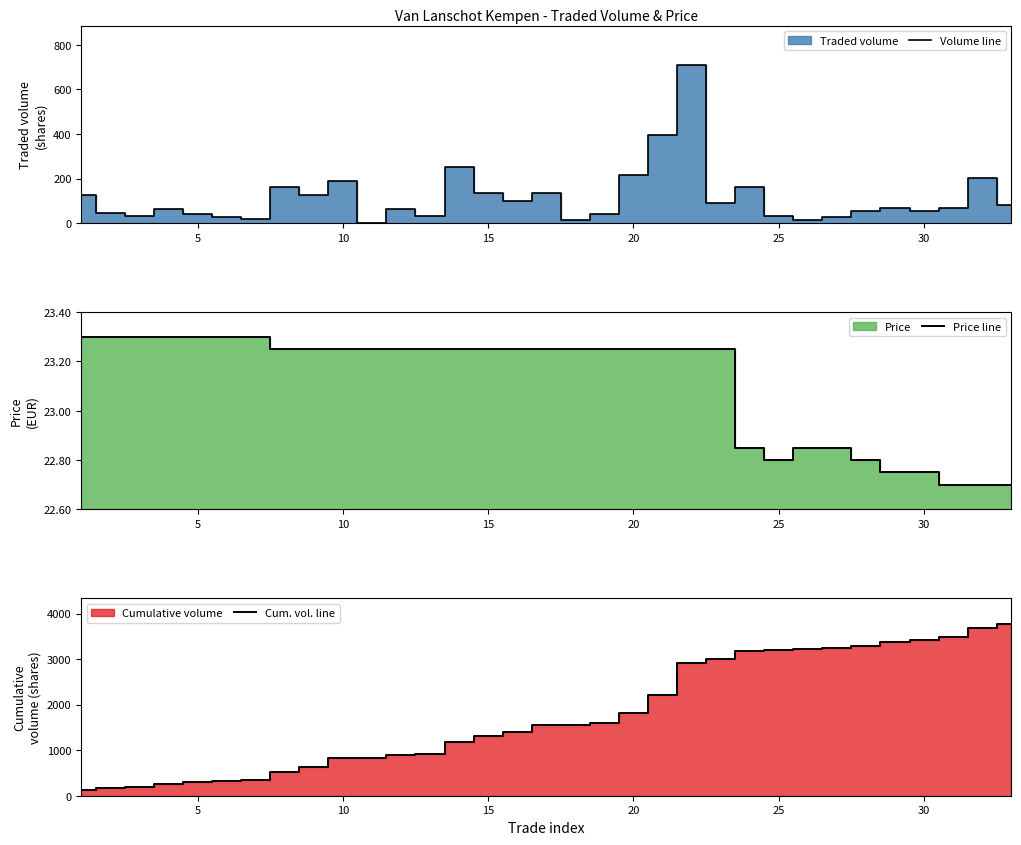

What is the maximum value for Volume line?

708